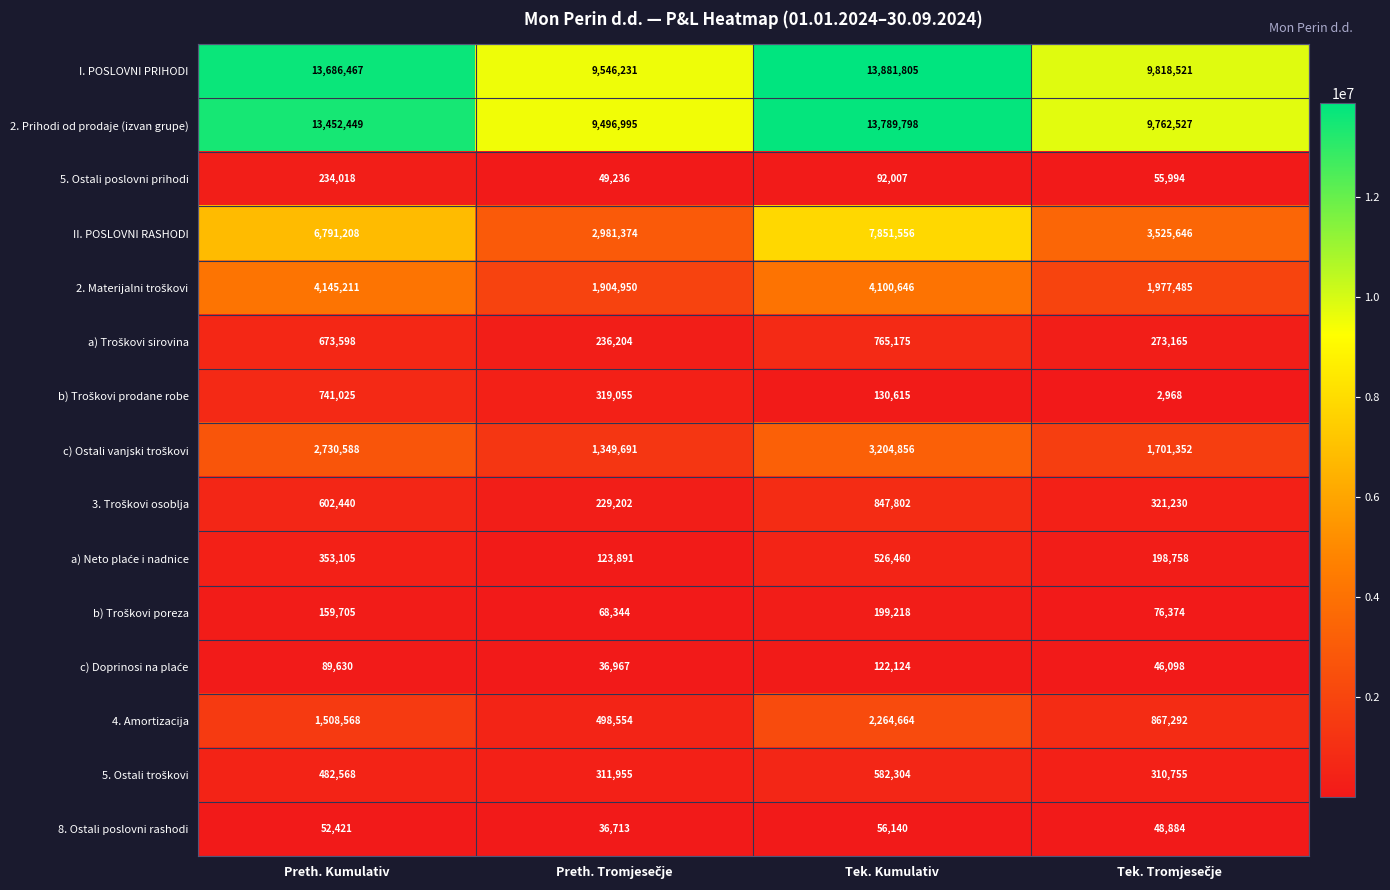

The 4. Amortizacija series shows 2500563 at Preth. Kumulativ. True or false?

False